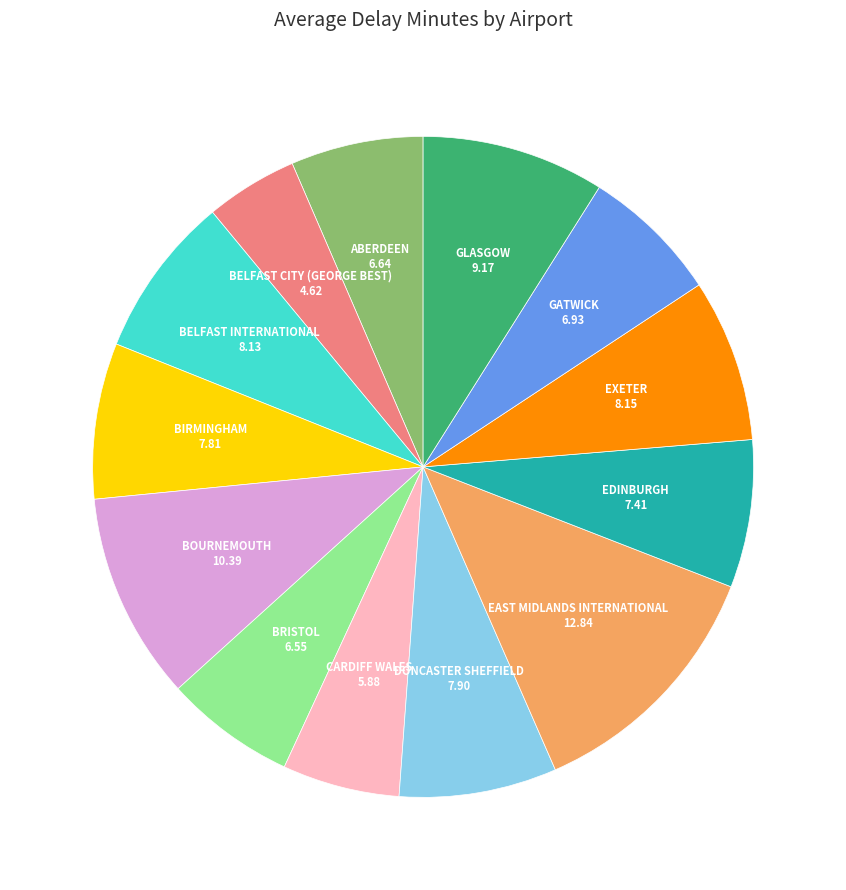

What is the ratio of the value at BELFAST INTERNATIONAL to the value at ABERDEEN?

1.2